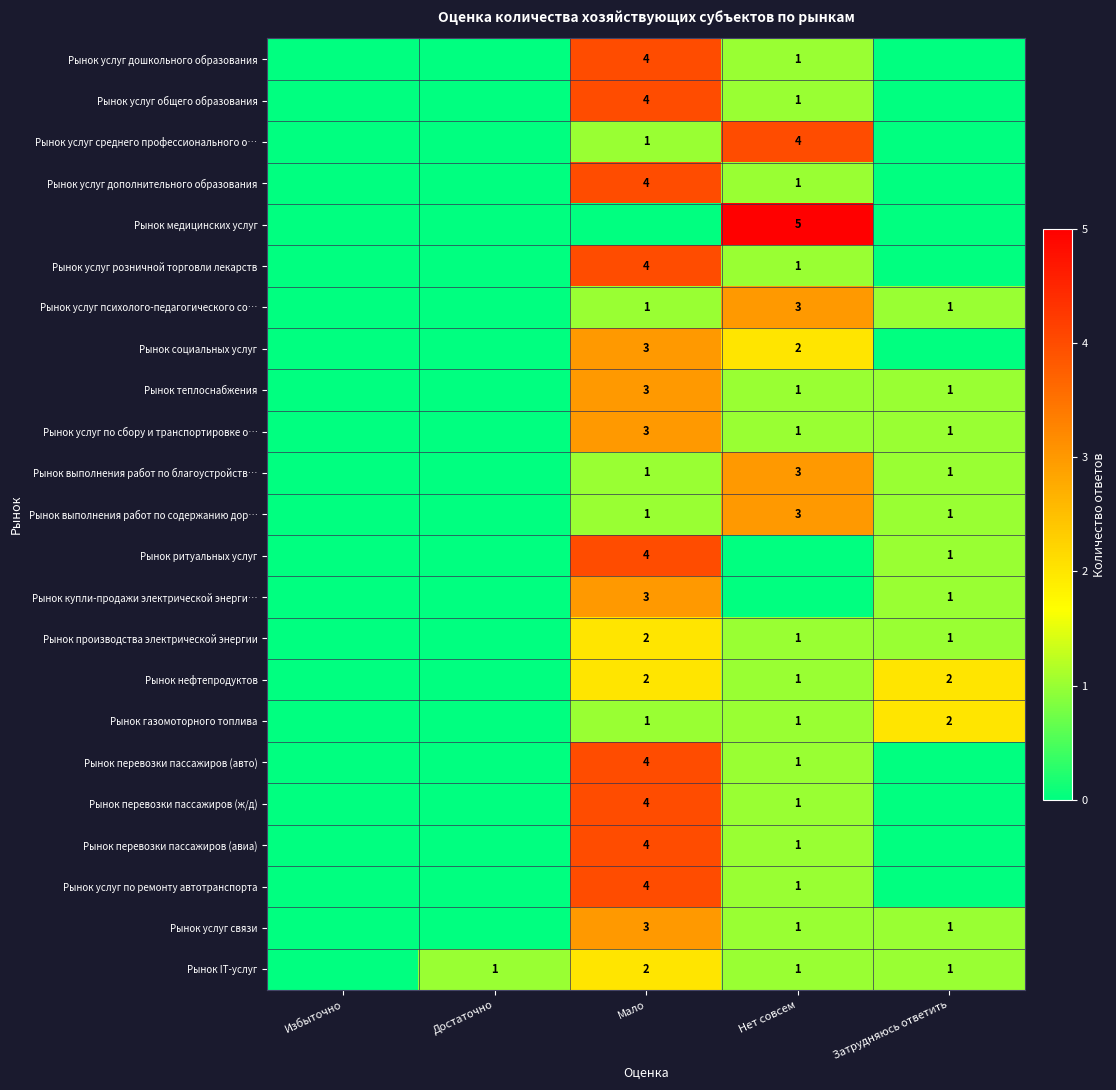

The value of Рынок услуг общего образования at Нет совсем is 0. True or false?

False